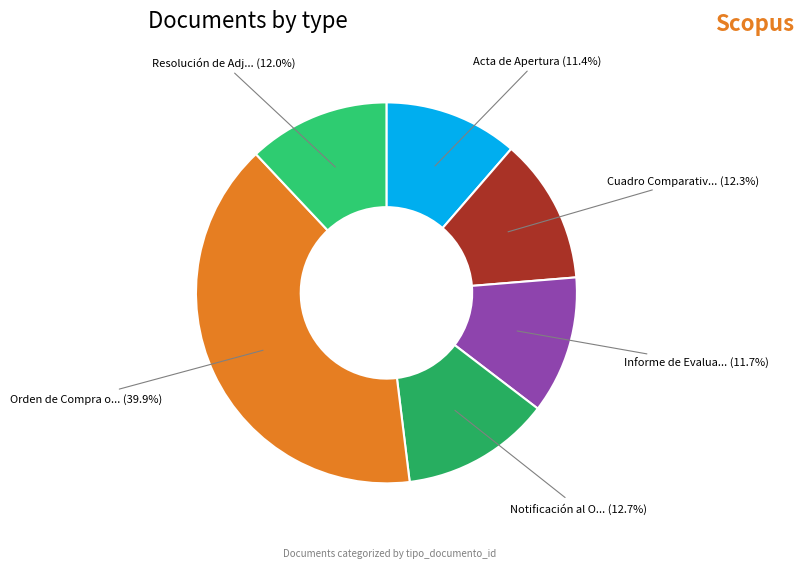

Count the number of slices in the pie.

6